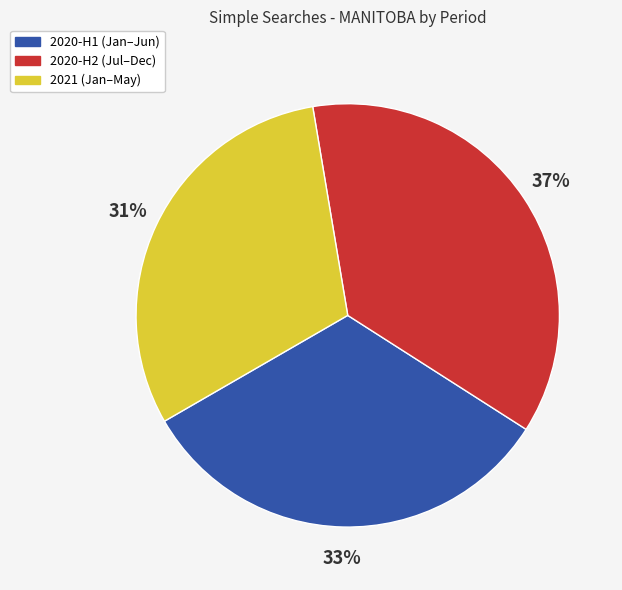

Is there any slice that represents more than half of the pie?

No